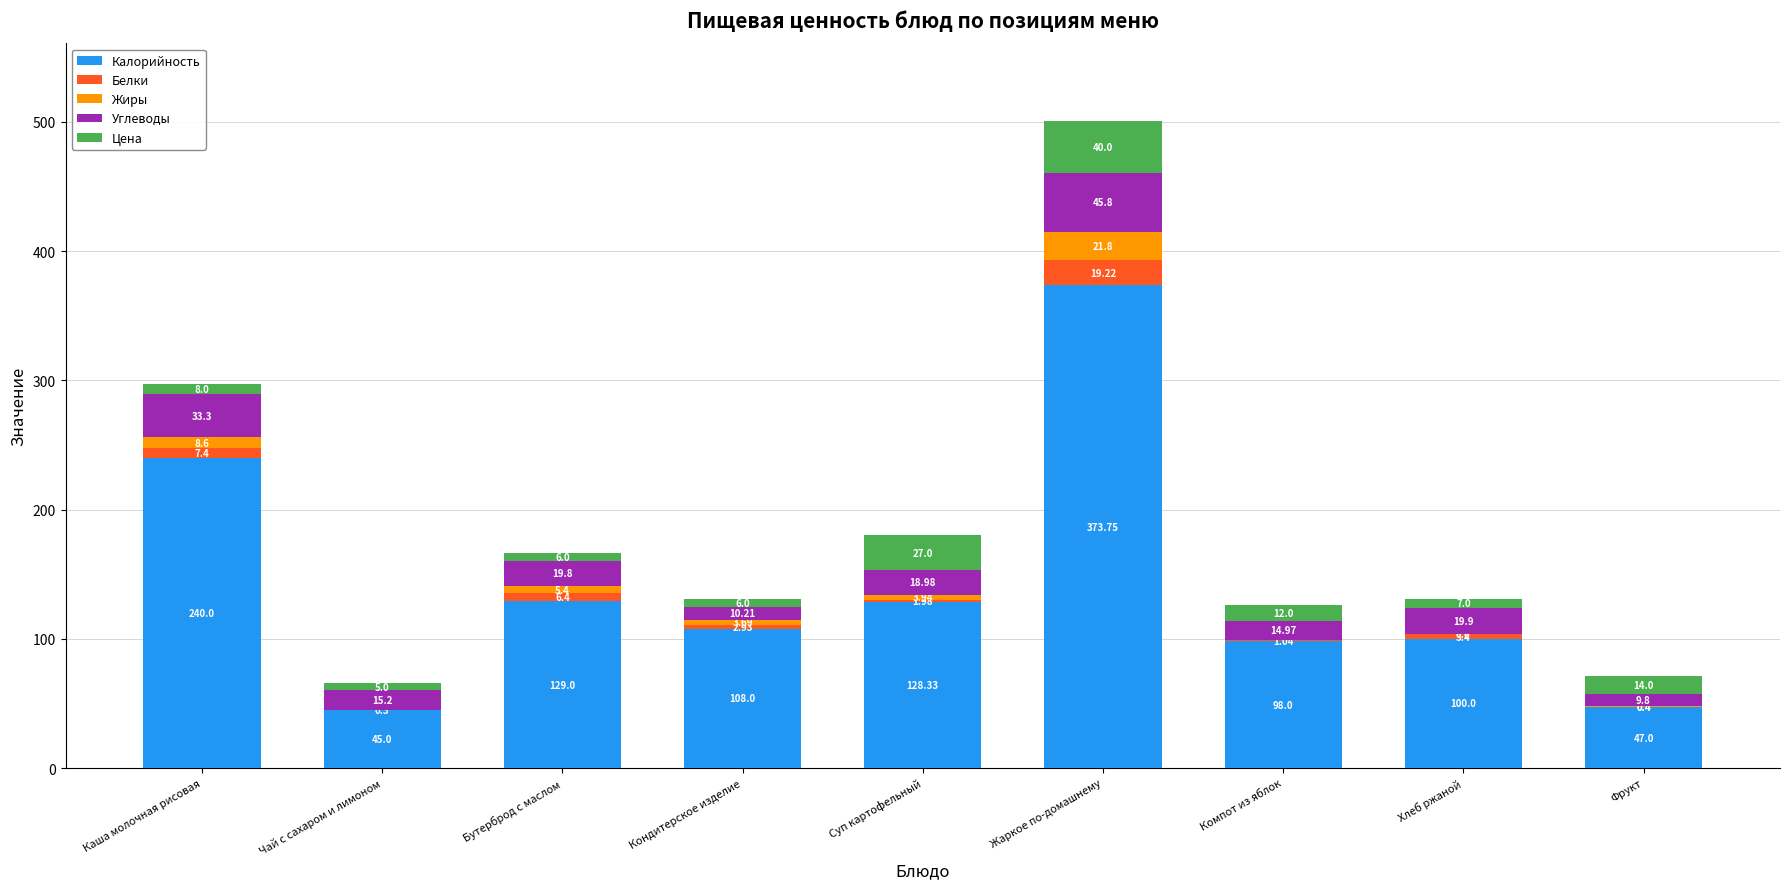

What is the total value across all series at Кондитерское изделие?

130.8